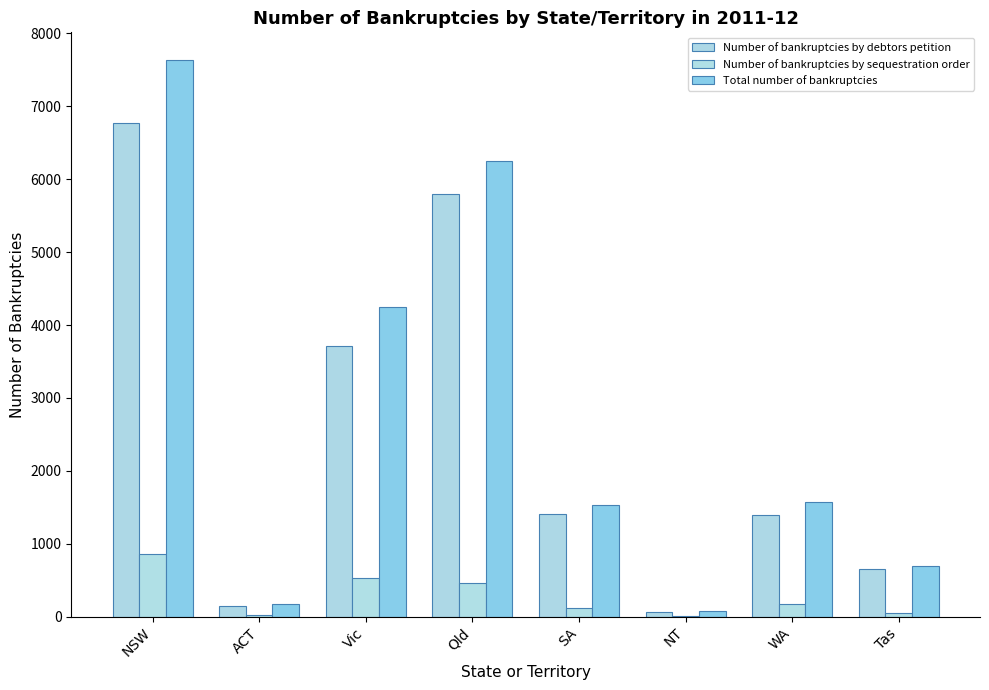

Which series has the largest total across all categories?

Total number of bankruptcies